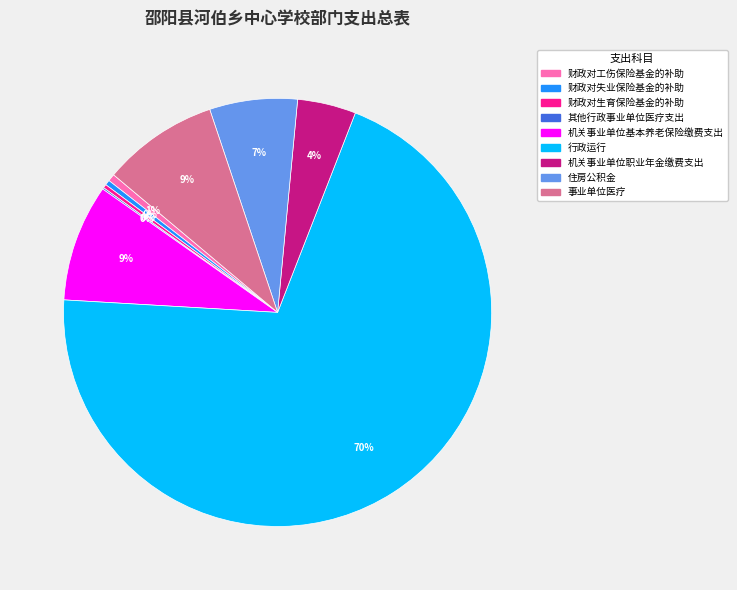

To the nearest percent, what is the difference between the largest and smallest slice percentages?

70%